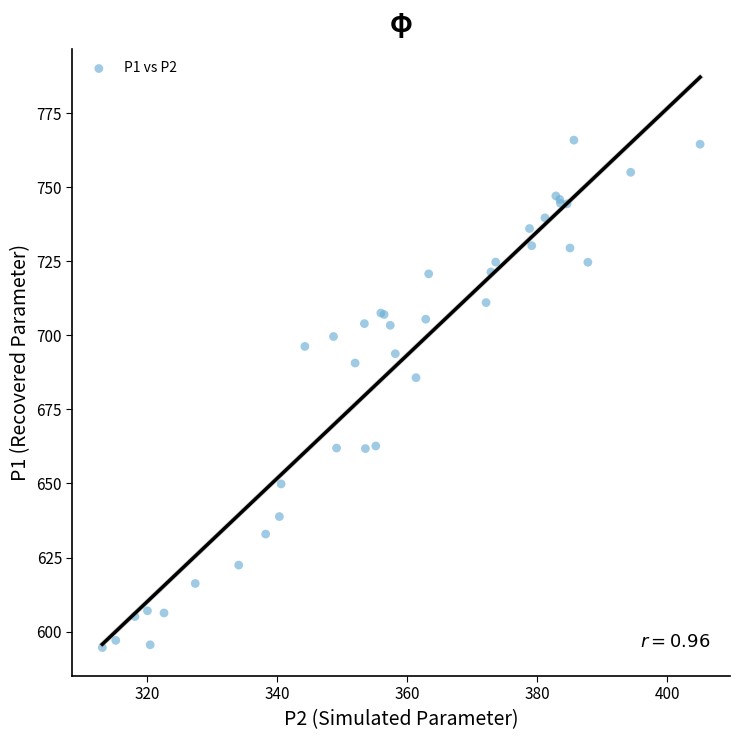

What Y value in the scatter plot is closest to 680?

685.7